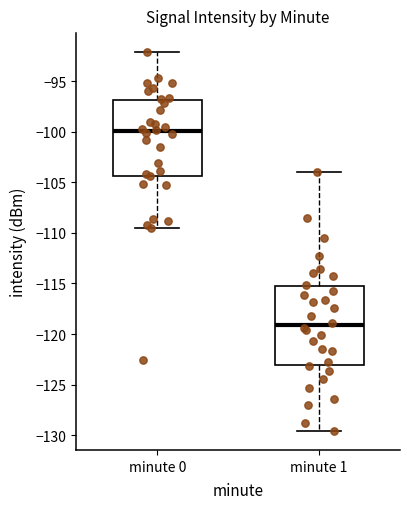

Reading left to right, read every box against the y-axis: the position of its median line, the range the box covers, and the ends of its whiskers. The values are not printed on the chart, so give them approximately, as read against the axis.

minute 0: median -100.0, box -104.5 to -97.0, whiskers -109.5 to -92.0
minute 1: median -119.0, box -123.0 to -115.5, whiskers -129.5 to -104.0